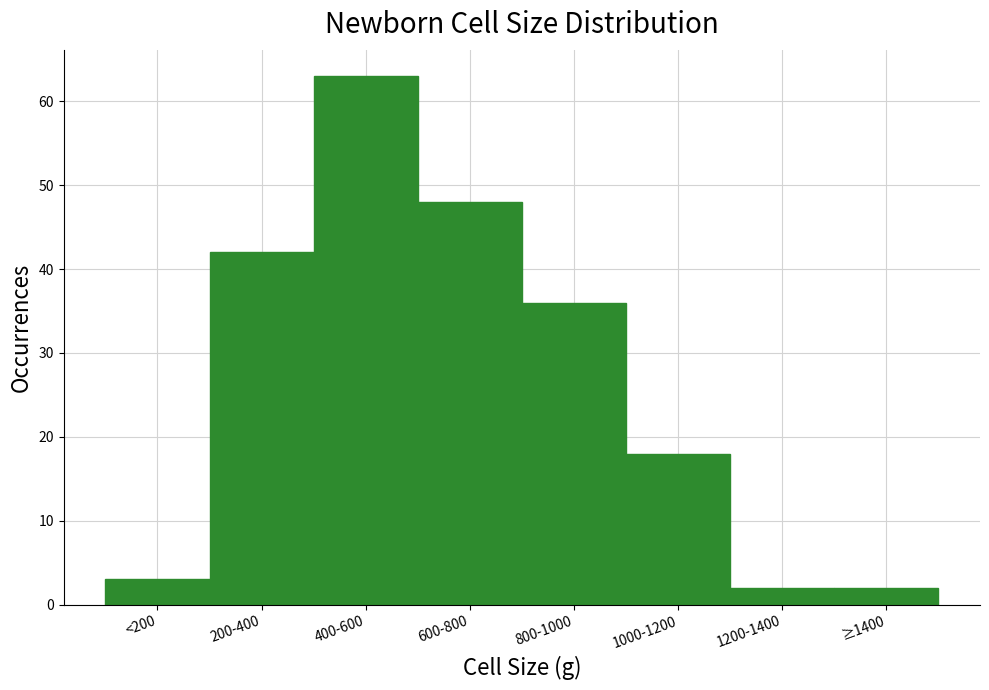

Reading right to left, extract all data points from this chart.

2	2	18	36	48	63	42	3